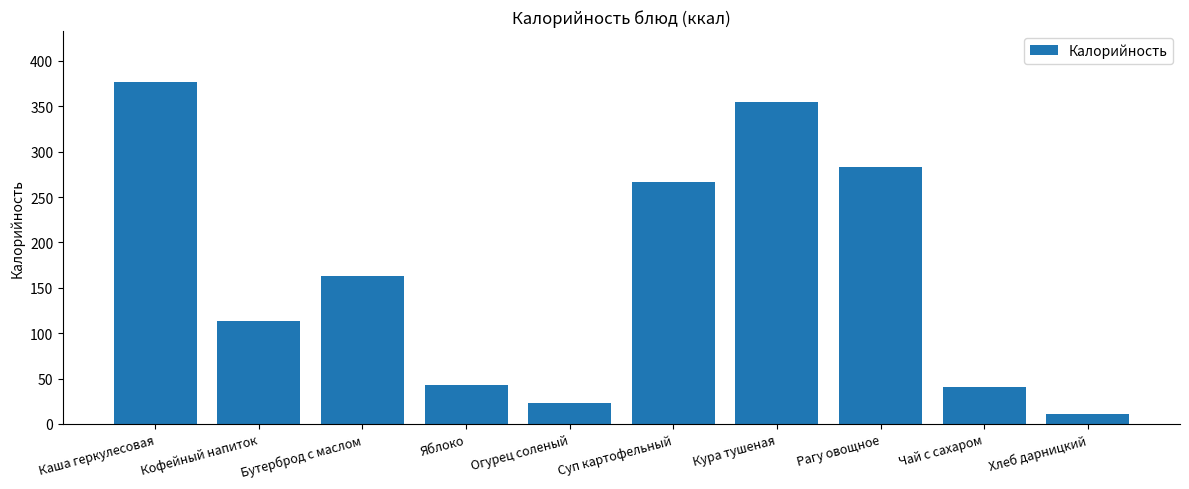

What is the change in value from Огурец соленый to Хлеб дарницкий?

-12.0